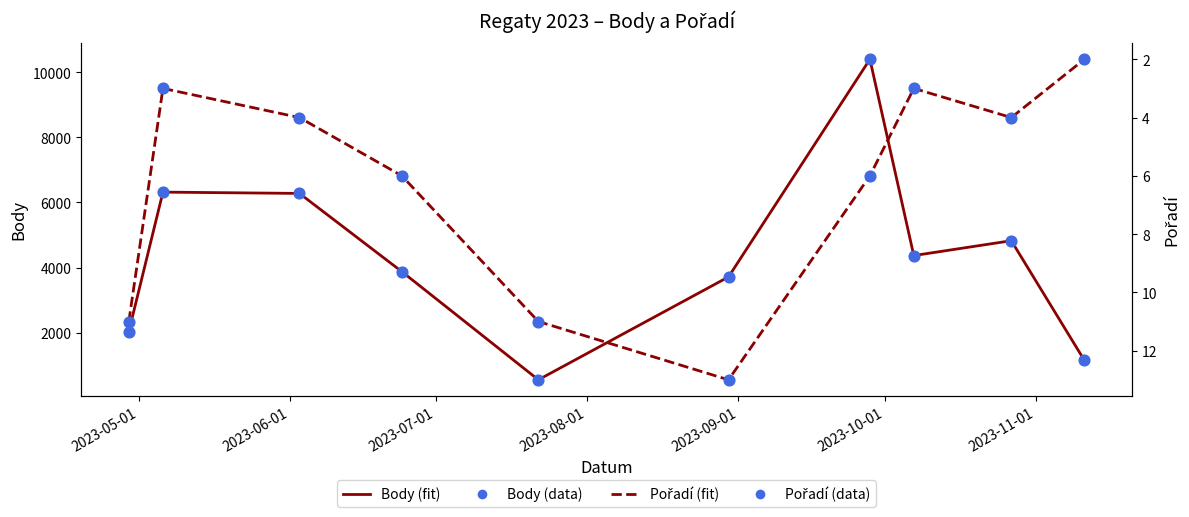

At how many categories does at least one series exceed 2653?

7